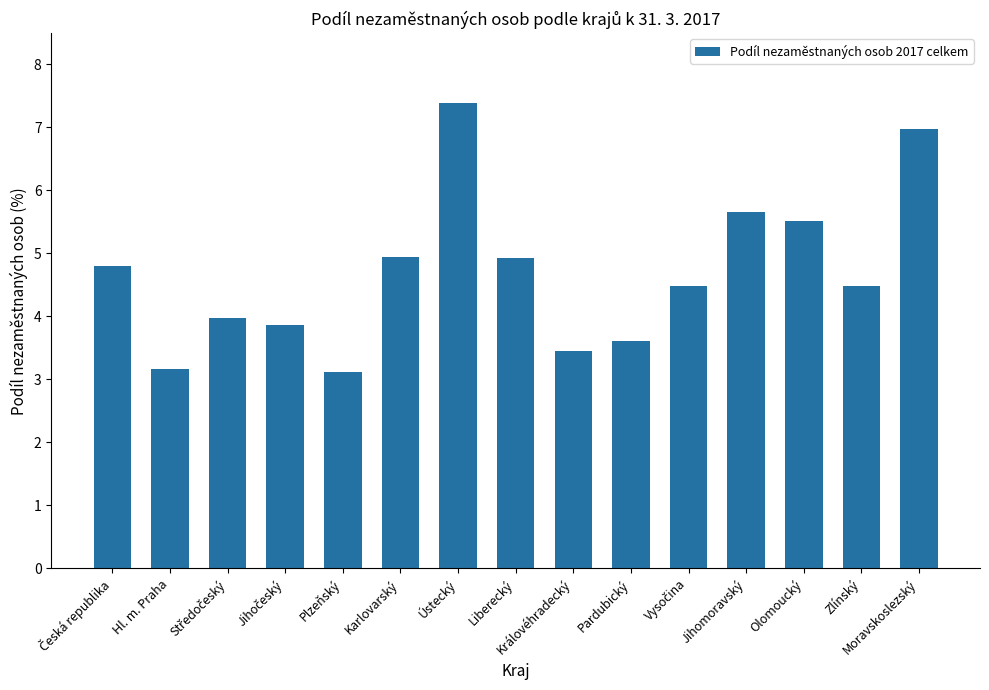

What is the change in value from Liberecký to Jihomoravský?

+0.7